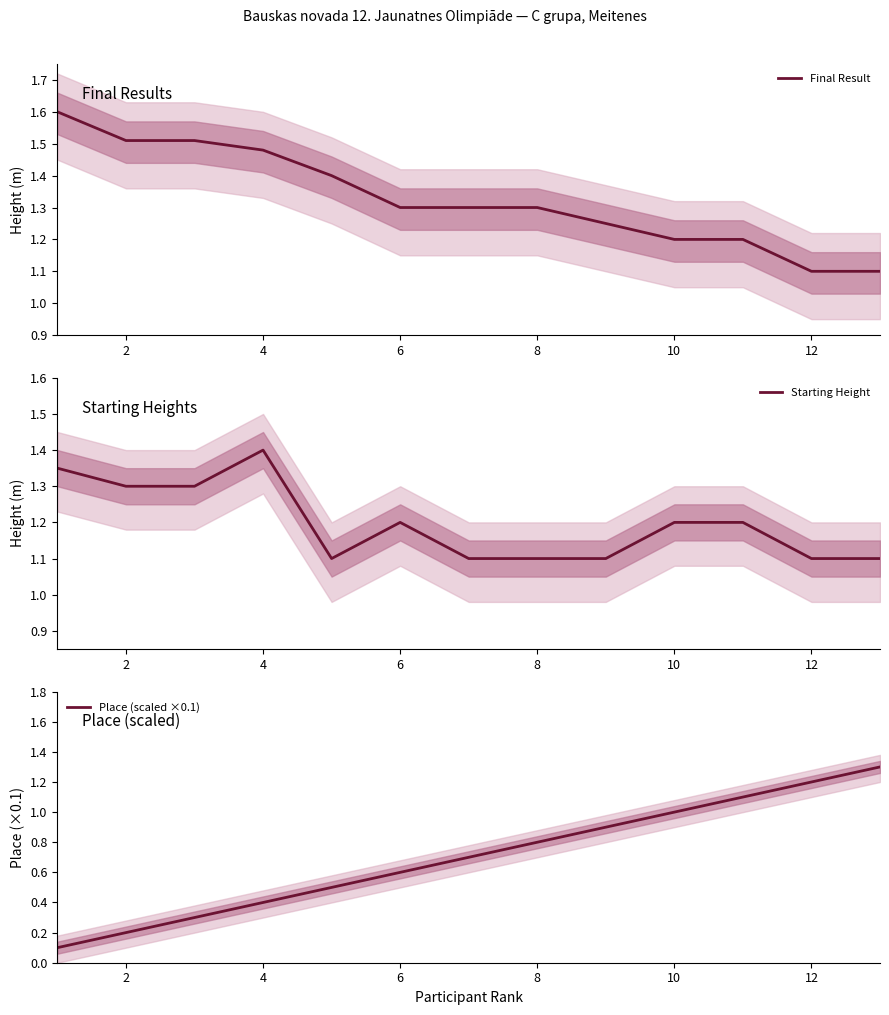

What is the value of the Starting Height point at the 7th from the left?

1.1